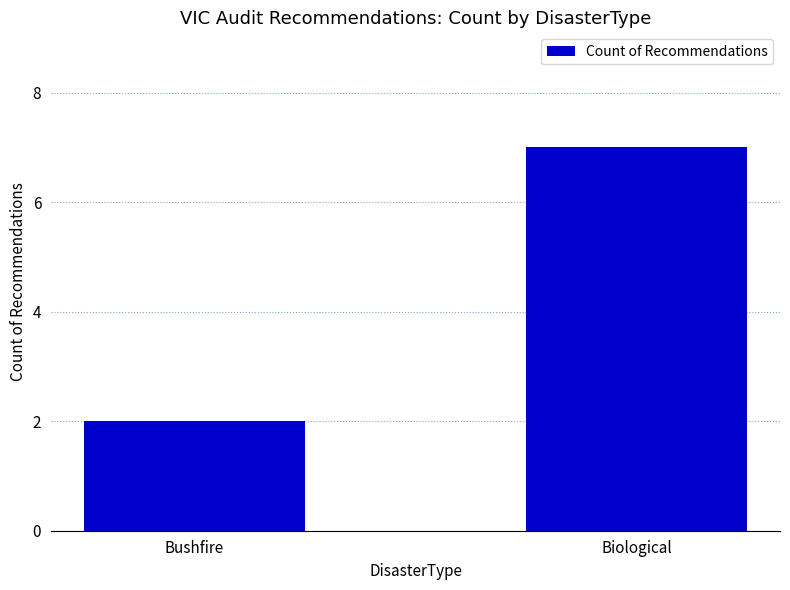

Does the chart contain any negative values?

No